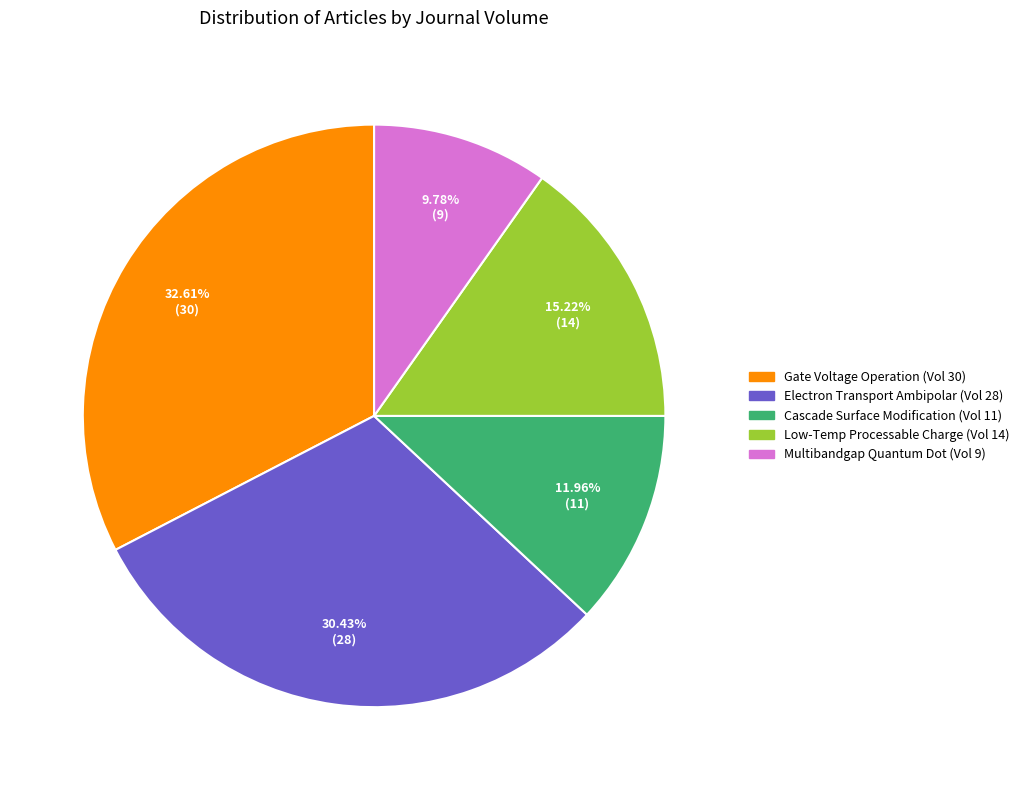

Does any single category account for the majority?

No